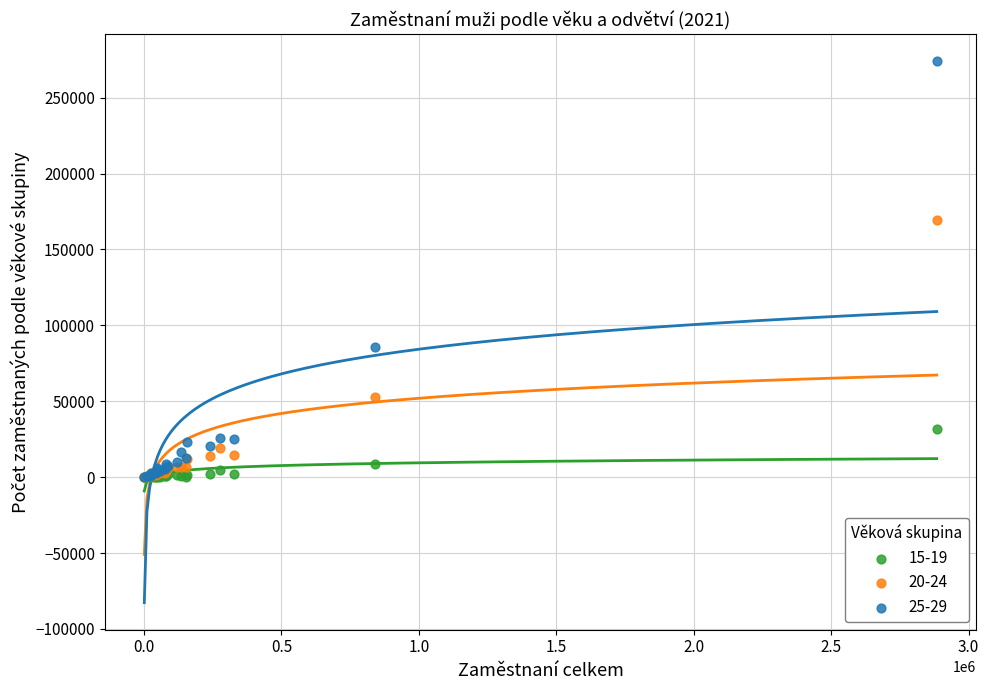

Which series has the widest spread of Y values?

25-29